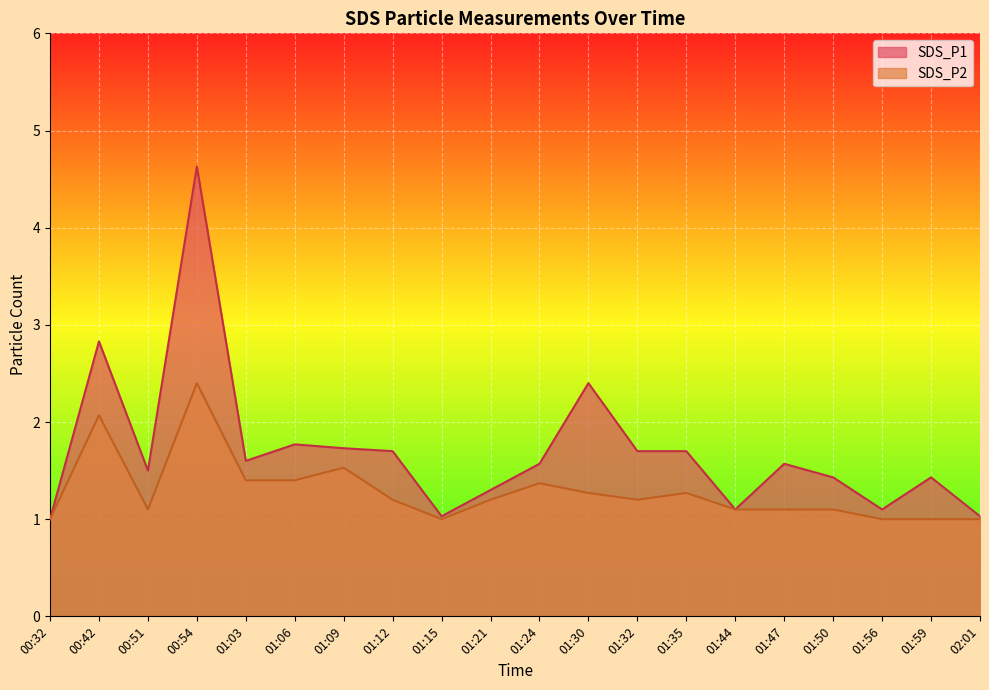

Reading right to left, what are all the values shown in this chart?

SDS_P1: 1.0	1.4	1.1	1.4	1.6	1.1	1.7	1.7	2.4	1.6	1.3	1.0	1.7	1.7	1.8	1.6	4.6	1.5	2.8	1.0
SDS_P2: 1.0	1.0	1.0	1.1	1.1	1.1	1.3	1.2	1.3	1.4	1.2	1.0	1.2	1.5	1.4	1.4	2.4	1.1	2.1	1.0